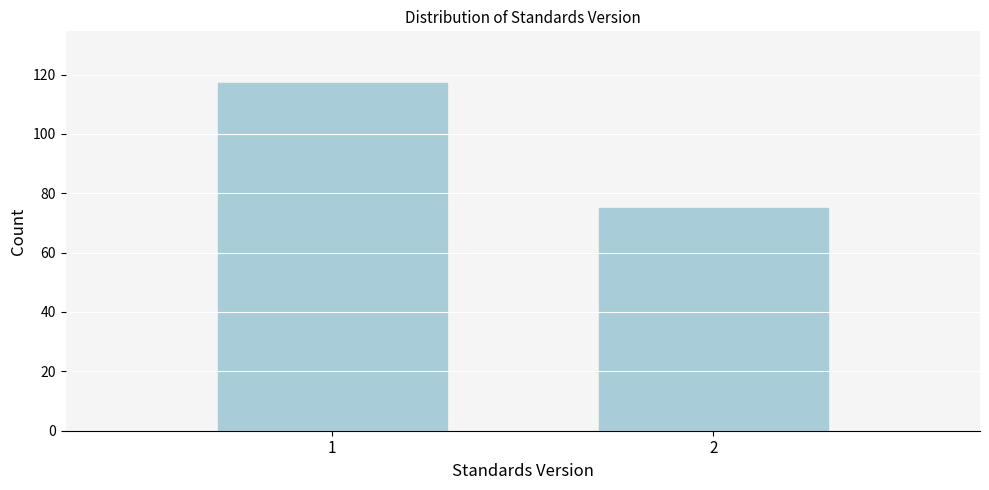

Reading left to right, transcribe all the data shown in this chart.

117	75